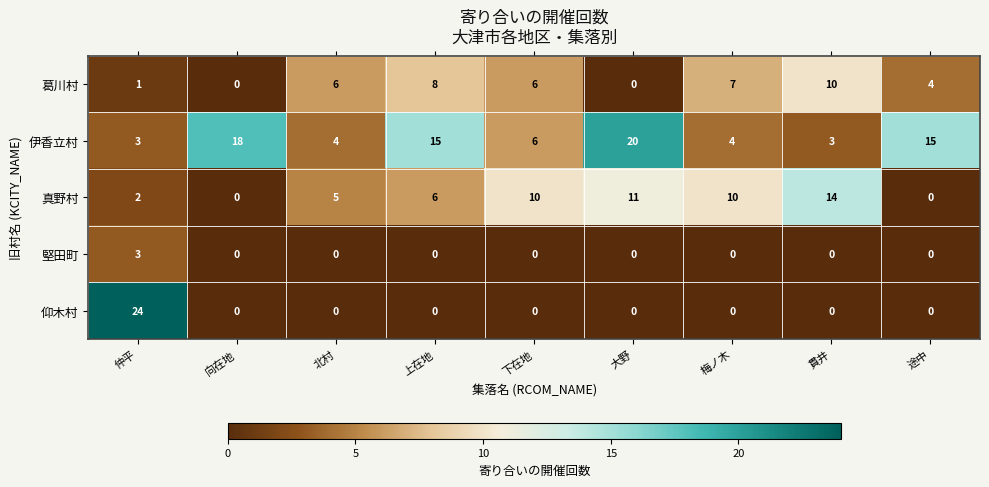

How many 葛川村 values are between 1 and 7?

5